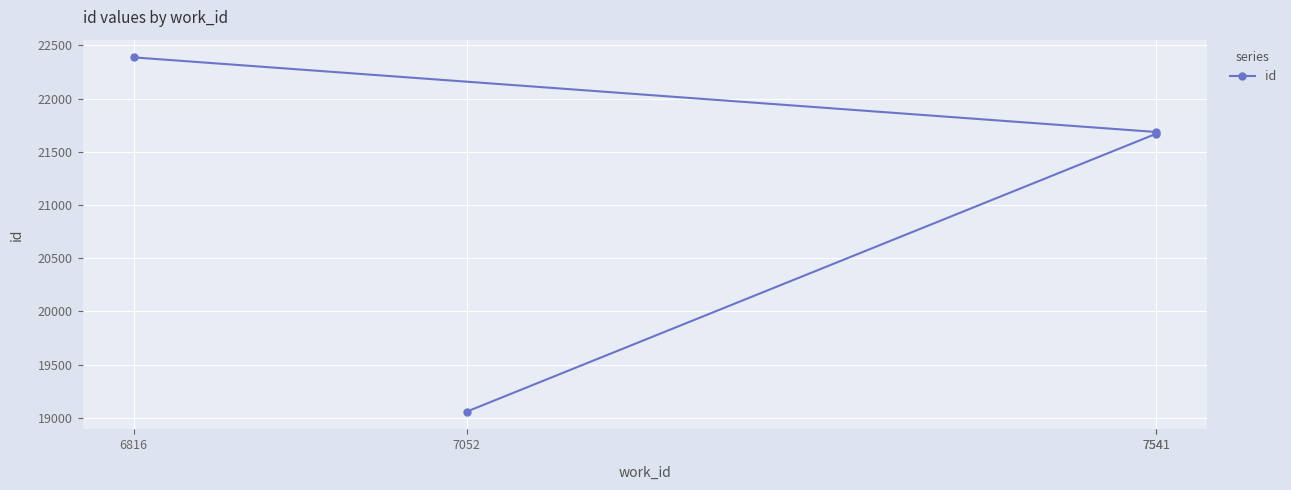

What is the difference between the maximum and minimum values?

3328